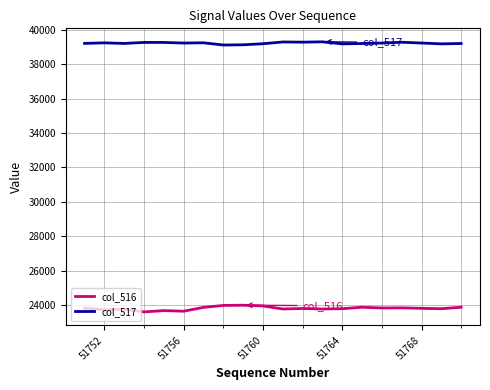

List the series in order of their peak value, highest first.

col_517, col_516